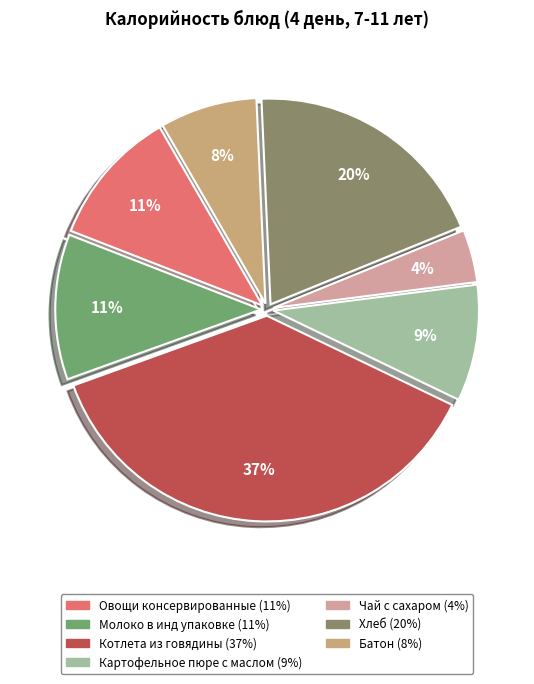

What portion of the pie excludes Чай с сахаром?

95.9%